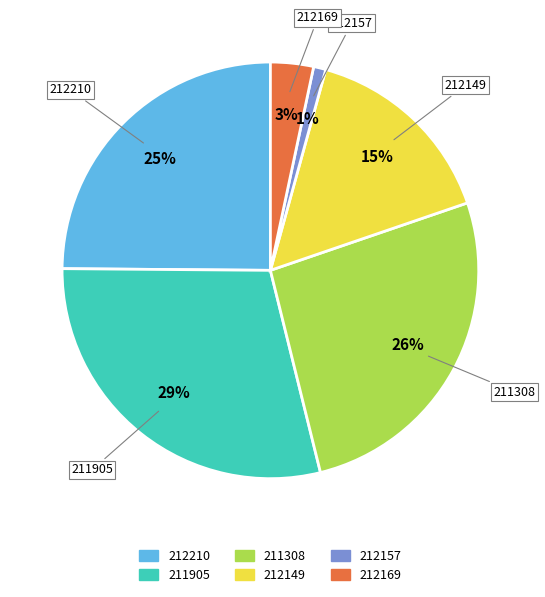

To the nearest percent, what is the average slice percentage?

17%